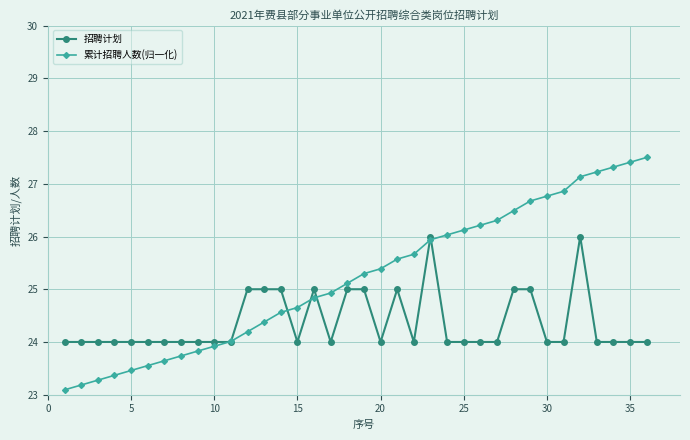

Which series has the largest total across all categories?

累计招聘人数(归一化)